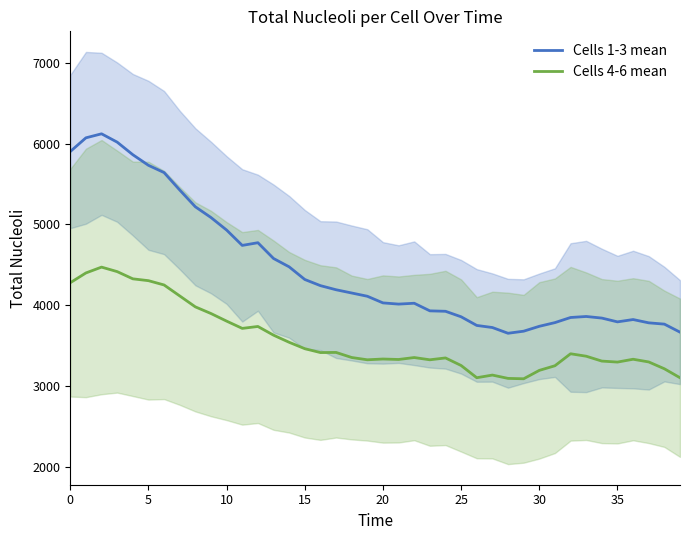

True or false: Cells 4-6 mean has a value of 1997.5 at 29.

False